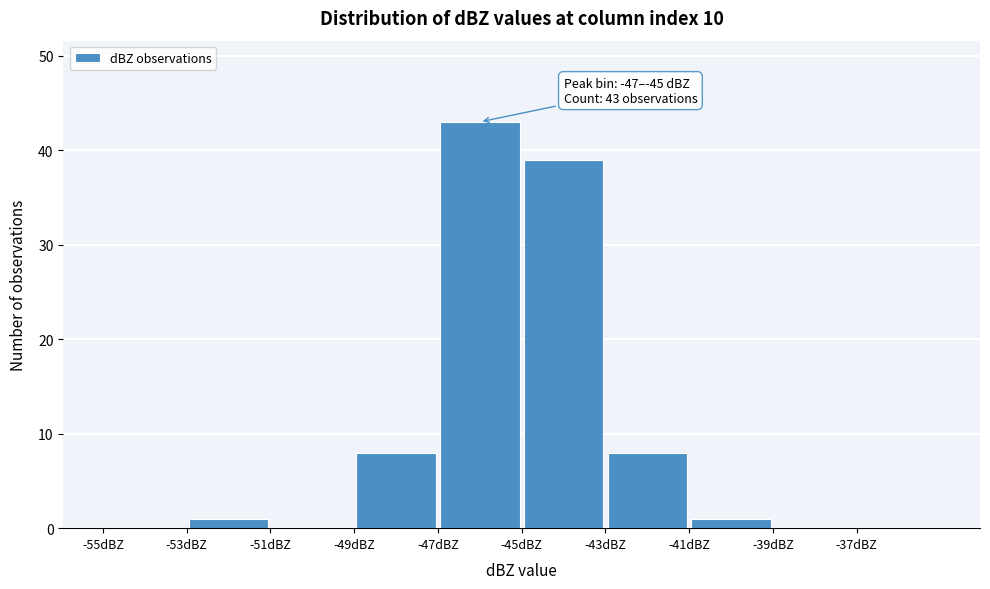

Over which range of the x-axis is the bar tallest?

-47 to -45